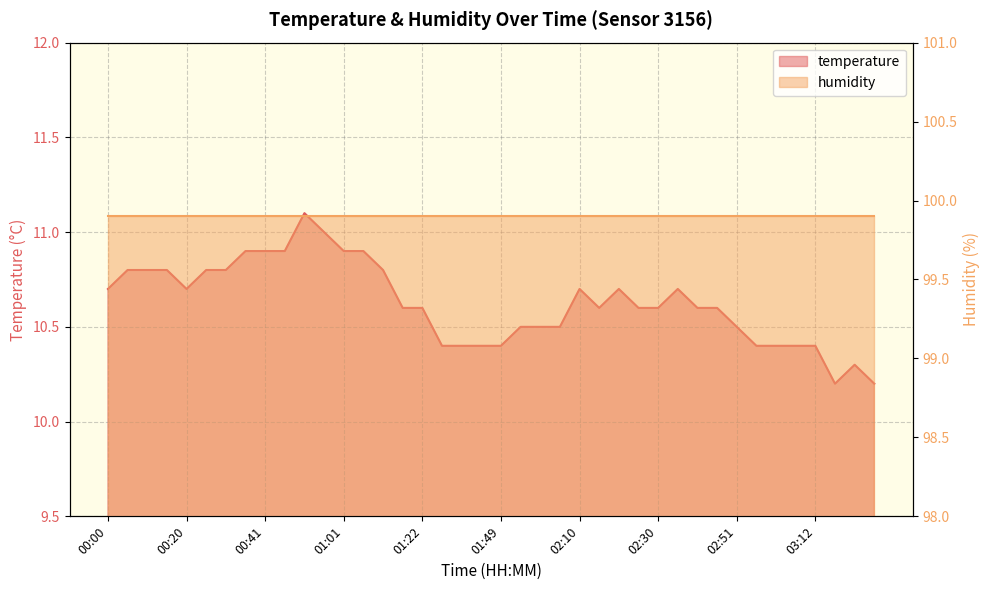

What is the label of the 10th point from the right?

02:40